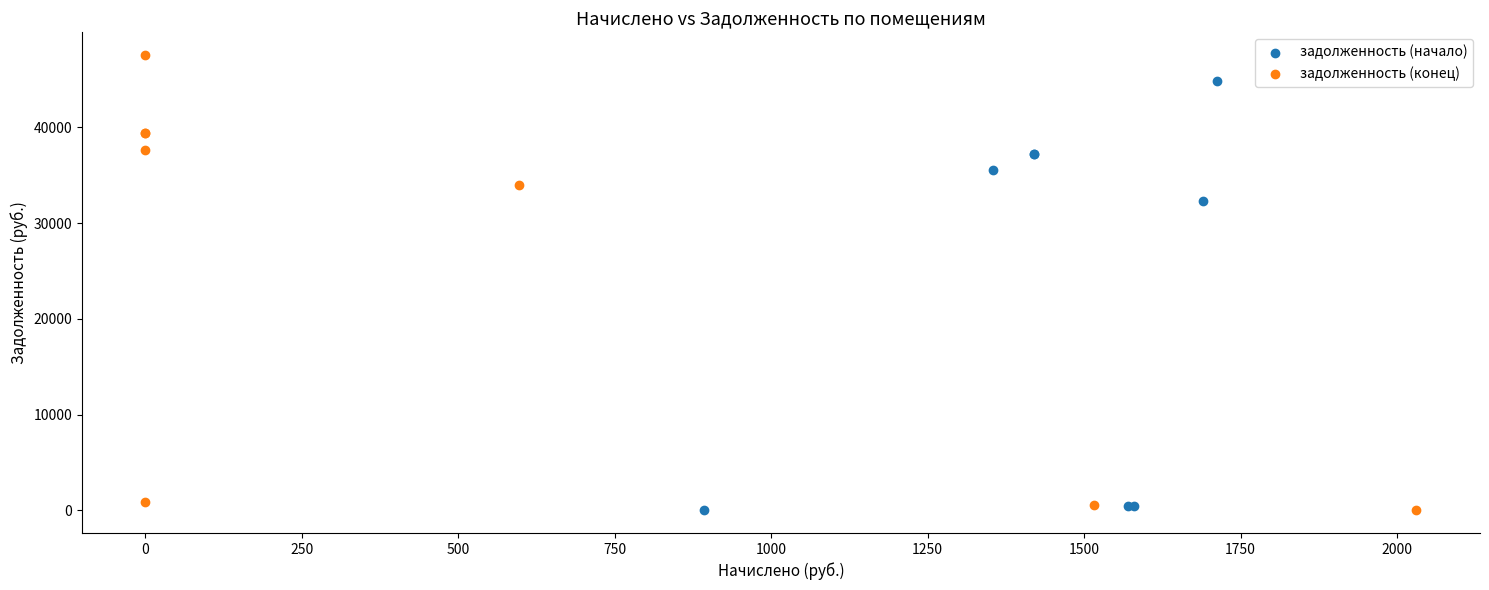

Which series has the widest spread of Y values?

задолженность (конец)